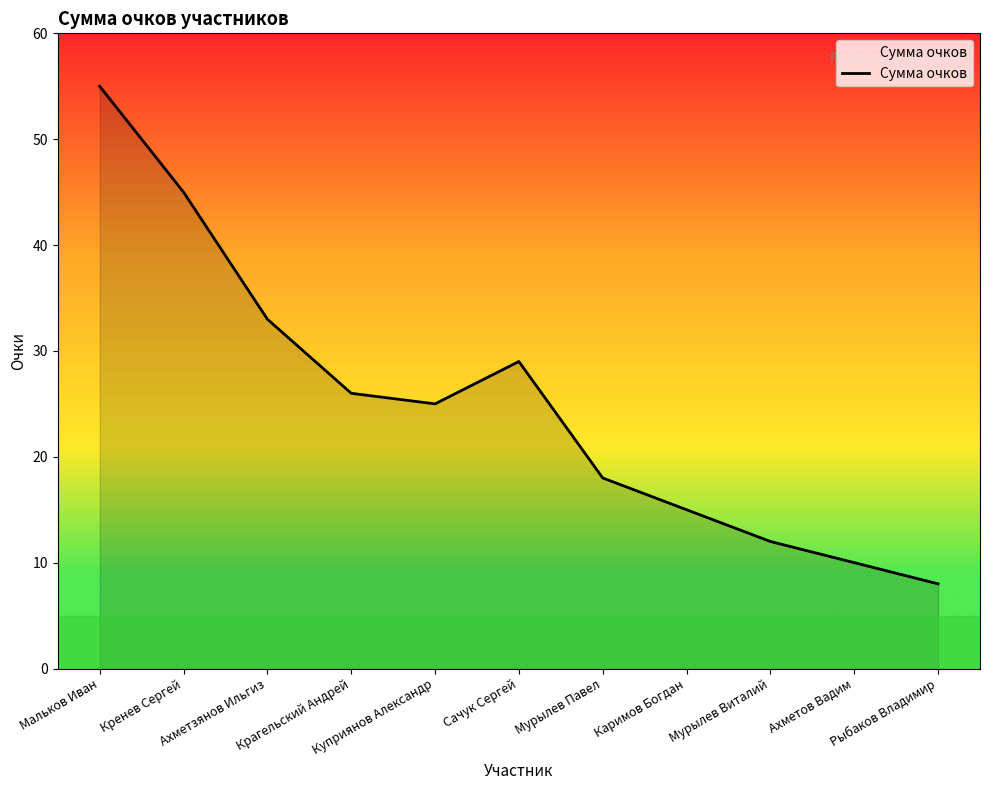

Reading left to right, transcribe all the data shown in this chart.

55	45	33	26	25	29	18	15	12	10	8